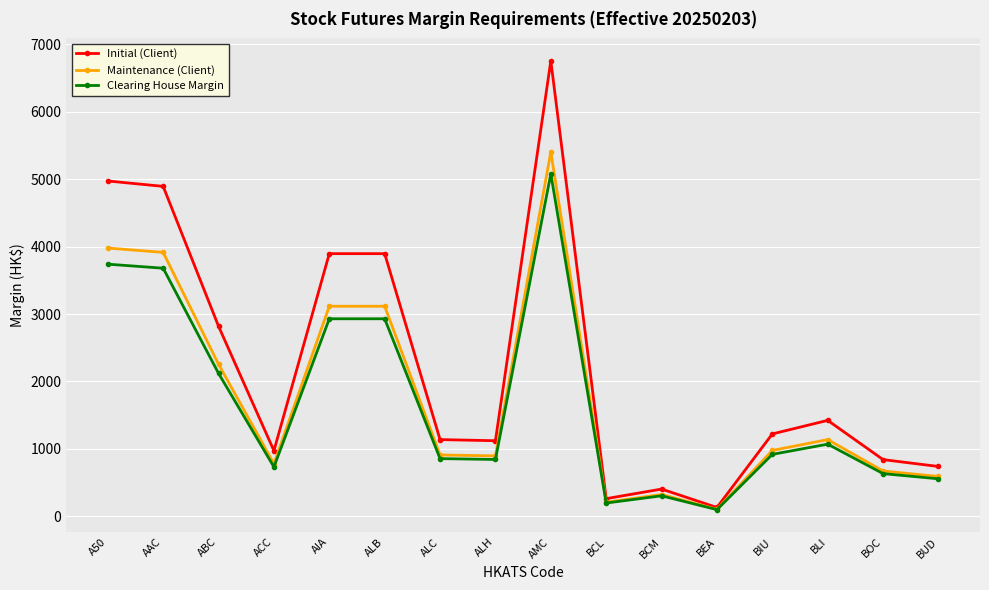

Rank the series by their maximum value, from lowest to highest.

Clearing House Margin, Maintenance (Client), Initial (Client)